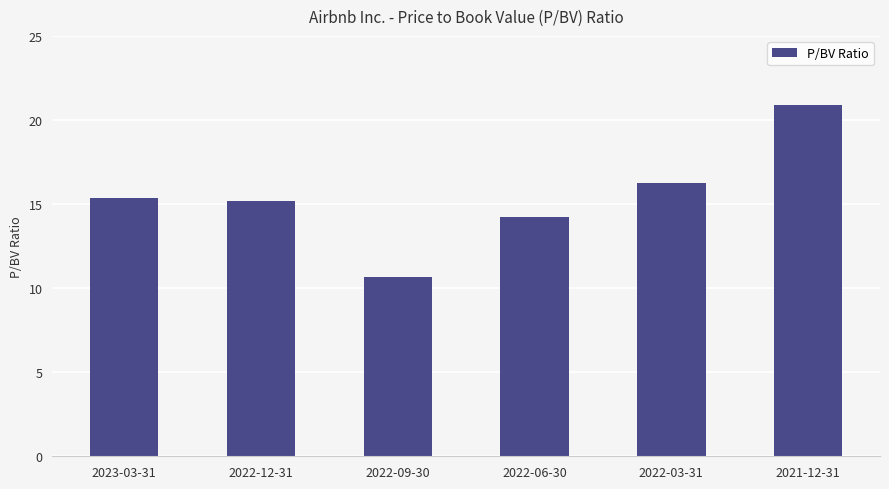

Rank the categories by value from highest to lowest.

2021-12-31, 2022-03-31, 2023-03-31, 2022-12-31, 2022-06-30, 2022-09-30